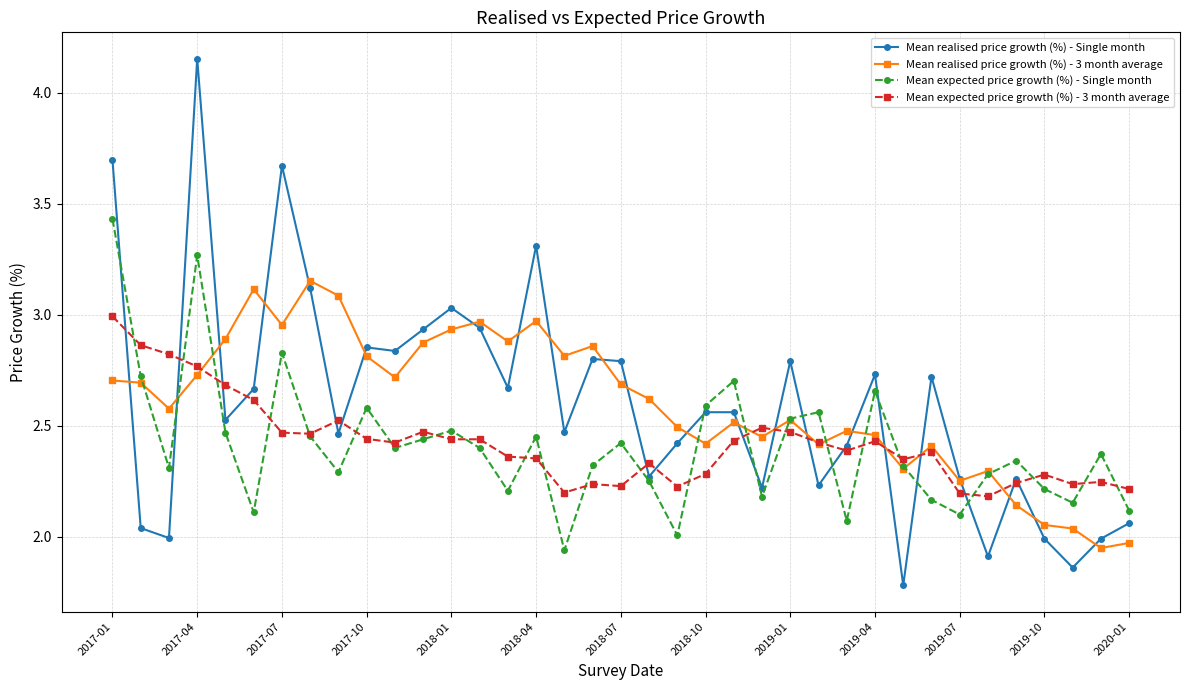

What is the minimum value for Mean realised price growth (%) - Single month?

1.8